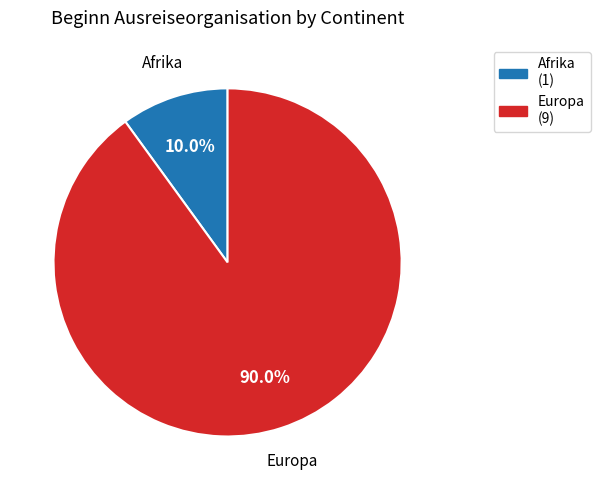

Is there a majority slice in this chart?

Yes